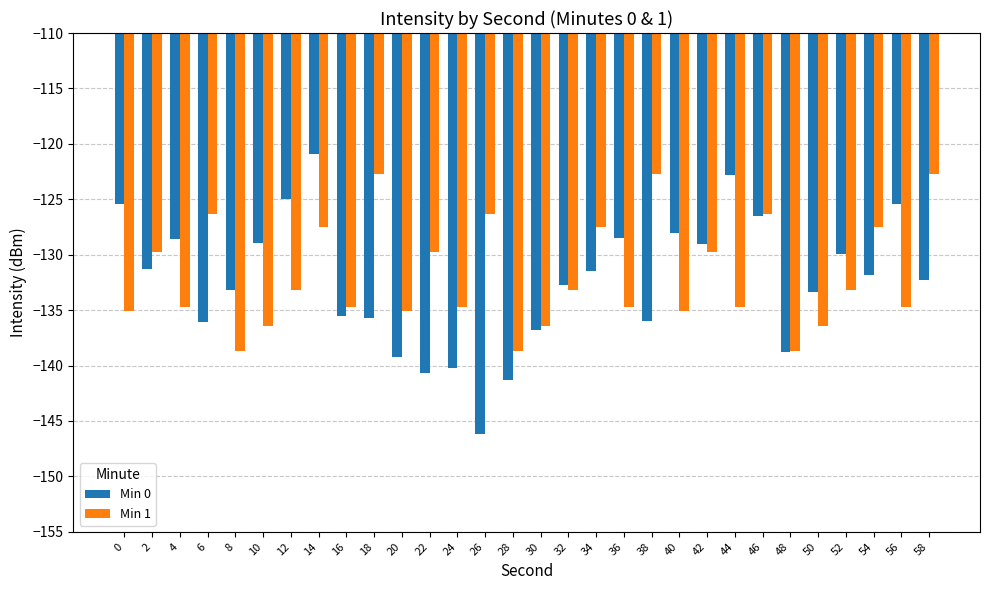

What is the value of the Min 1 bar at the 13th from the left?

-134.8